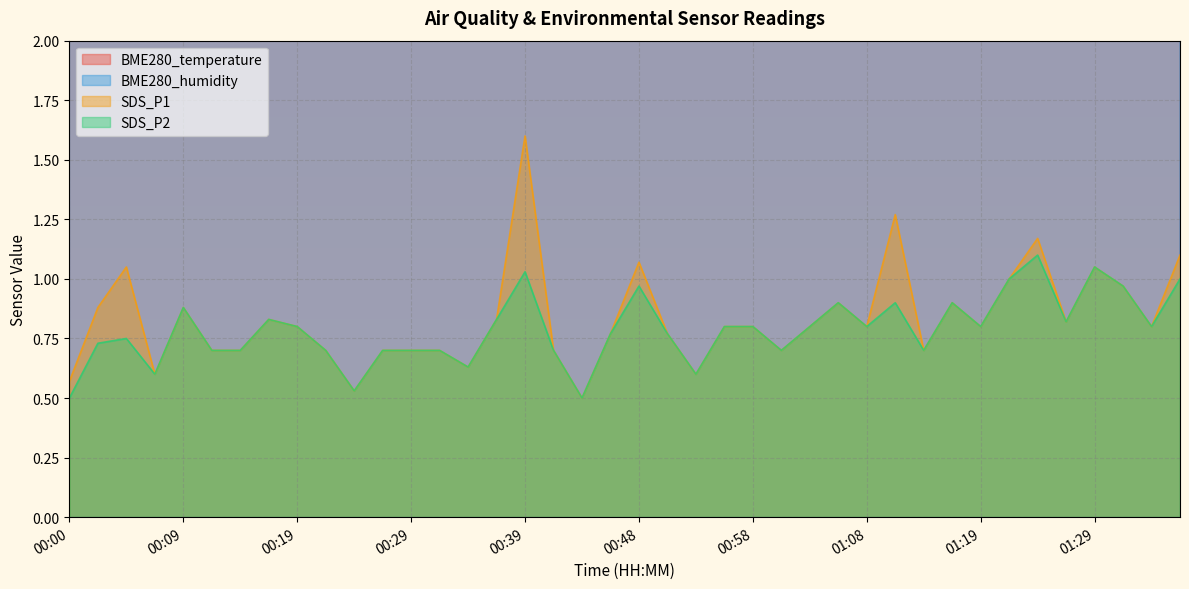

Reading left to right, list all the values displayed in this chart.

BME280_temperature: 00:00=13.3	00:02=13.3	00:05=13.4	00:07=13.4	00:09=13.4	00:12=13.4	00:14=13.4	00:17=13.5	00:19=13.5	00:22=13.5	00:24=13.6	00:26=13.6	00:29=13.6	00:31=13.6	00:34=13.6	00:36=13.6	00:39=13.6	00:41=13.6	00:43=13.6	00:46=13.6	00:48=13.6	00:51=13.5	00:53=13.6	00:56=13.6	00:58=13.6	01:00=13.6	01:03=13.7	01:05=13.6	01:08=13.6	01:11=13.6	01:14=13.6	01:16=13.6	01:19=13.6	01:21=13.7	01:24=13.6	01:27=13.6	01:29=13.6	01:31=13.6	01:34=13.5	01:36=13.6
BME280_humidity: 00:00=84.7	00:02=84.3	00:05=84.7	00:07=84.6	00:09=85.0	00:12=84.7	00:14=84.7	00:17=84.8	00:19=84.9	00:22=85.2	00:24=85.0	00:26=85.5	00:29=85.4	00:31=85.3	00:34=85.4	00:36=85.3	00:39=85.1	00:41=85.8	00:43=85.8	00:46=85.8	00:48=85.8	00:51=86.0	00:53=85.9	00:56=86.0	00:58=86.2	01:00=86.5	01:03=86.9	01:05=86.6	01:08=86.5	01:11=86.4	01:14=86.7	01:16=86.8	01:19=87.0	01:21=86.8	01:24=87.0	01:27=87.4	01:29=87.2	01:31=87.1	01:34=87.3	01:36=87.4
SDS_P1: 00:00=0.6	00:02=0.9	00:05=1.1	00:07=0.6	00:09=0.9	00:12=0.7	00:14=0.7	00:17=0.8	00:19=0.8	00:22=0.7	00:24=0.5	00:26=0.7	00:29=0.7	00:31=0.7	00:34=0.6	00:36=0.8	00:39=1.6	00:41=0.7	00:43=0.5	00:46=0.8	00:48=1.1	00:51=0.8	00:53=0.6	00:56=0.8	00:58=0.8	01:00=0.7	01:03=0.8	01:05=0.9	01:08=0.8	01:11=1.3	01:14=0.7	01:16=0.9	01:19=0.8	01:21=1.0	01:24=1.2	01:27=0.8	01:29=1.1	01:31=1.0	01:34=0.8	01:36=1.1
SDS_P2: 00:00=0.5	00:02=0.7	00:05=0.8	00:07=0.6	00:09=0.9	00:12=0.7	00:14=0.7	00:17=0.8	00:19=0.8	00:22=0.7	00:24=0.5	00:26=0.7	00:29=0.7	00:31=0.7	00:34=0.6	00:36=0.8	00:39=1.0	00:41=0.7	00:43=0.5	00:46=0.8	00:48=1.0	00:51=0.8	00:53=0.6	00:56=0.8	00:58=0.8	01:00=0.7	01:03=0.8	01:05=0.9	01:08=0.8	01:11=0.9	01:14=0.7	01:16=0.9	01:19=0.8	01:21=1.0	01:24=1.1	01:27=0.8	01:29=1.1	01:31=1.0	01:34=0.8	01:36=1.0